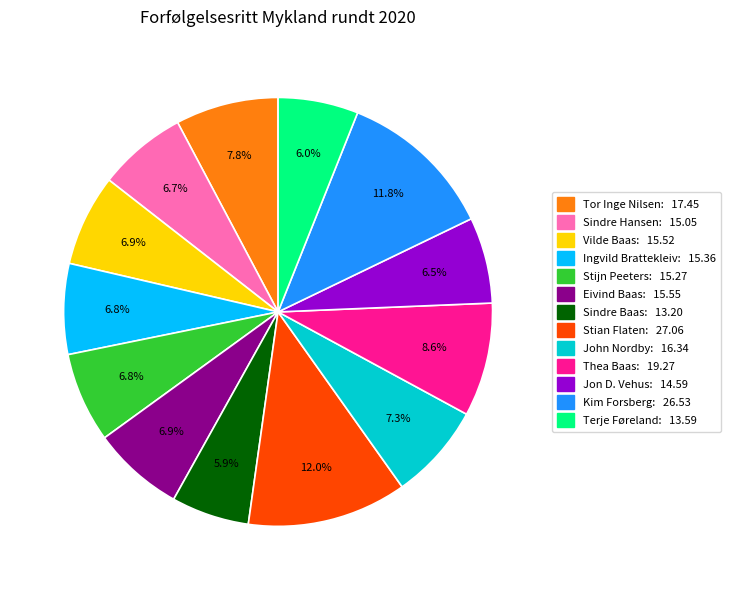

To the nearest percent, what percentage of the pie is Ingvild Brattekleiv?

7%